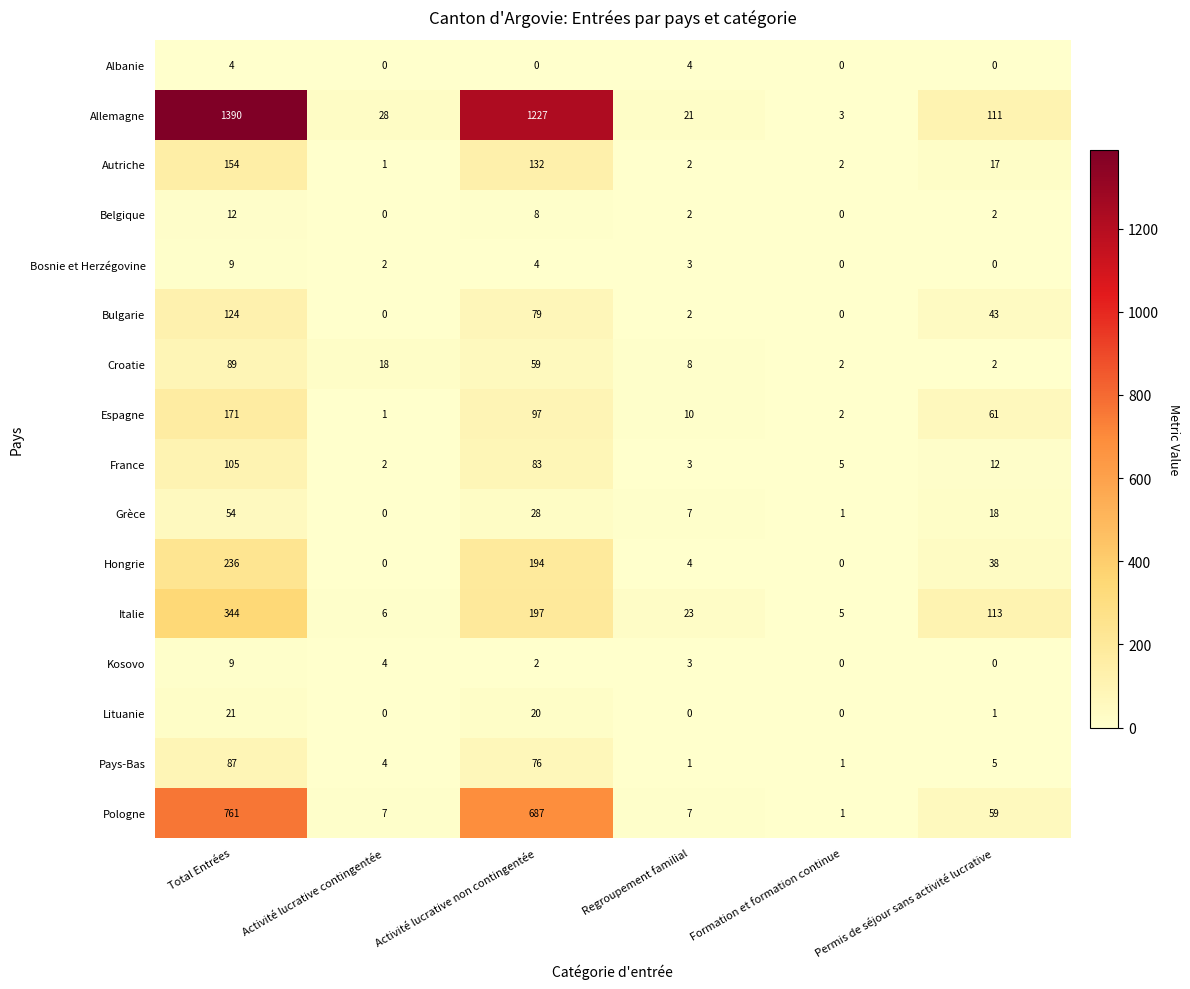

True or false: Allemagne has a value of 2270 at Total Entrées.

False